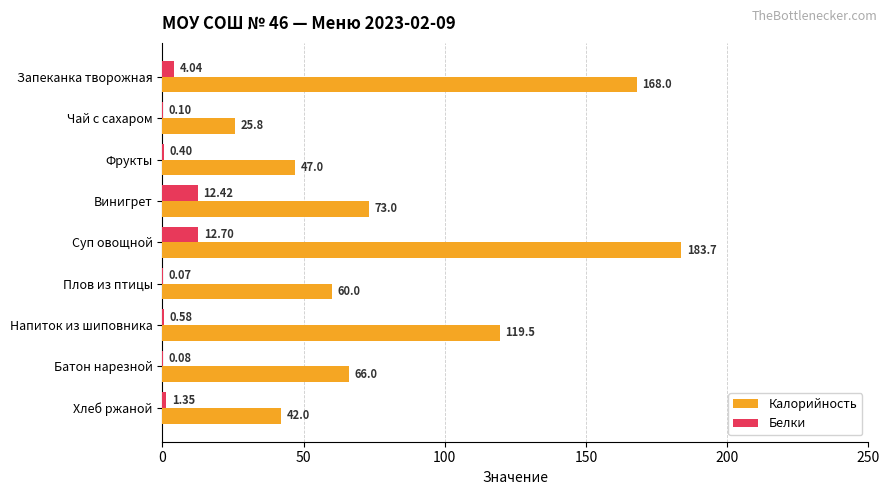

Between Винигрет and Плов из птицы, which series saw the biggest shift?

Калорийность